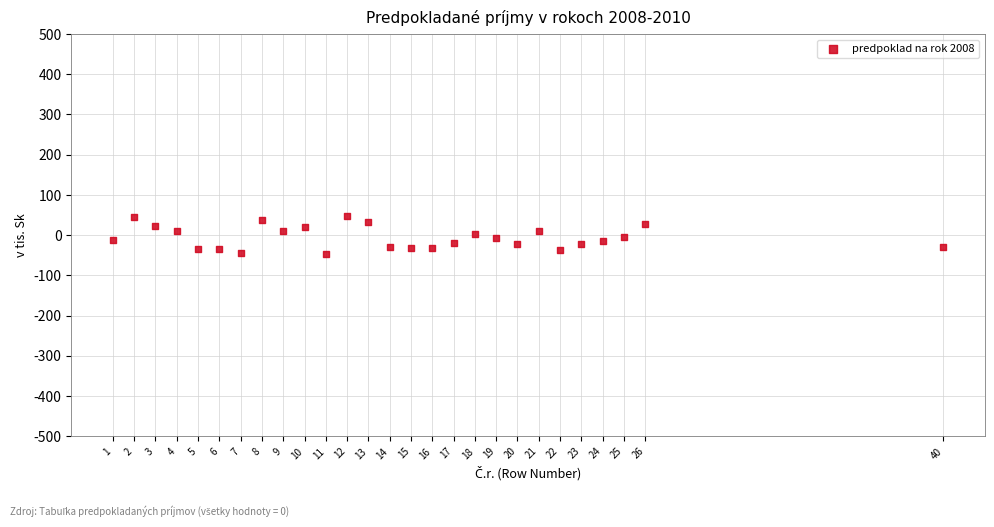

What is the range of X values (max minus min)?

39.0